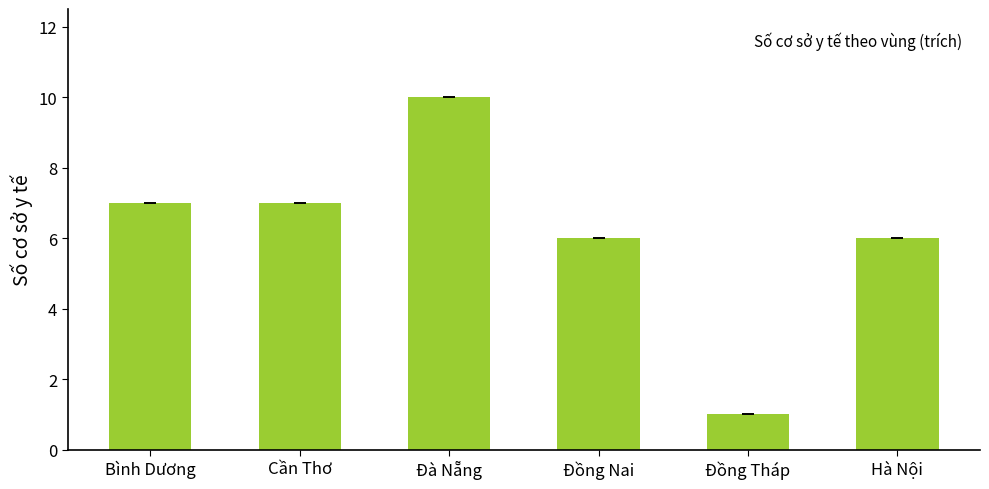

What is the value of the 4th bar from the left?

6